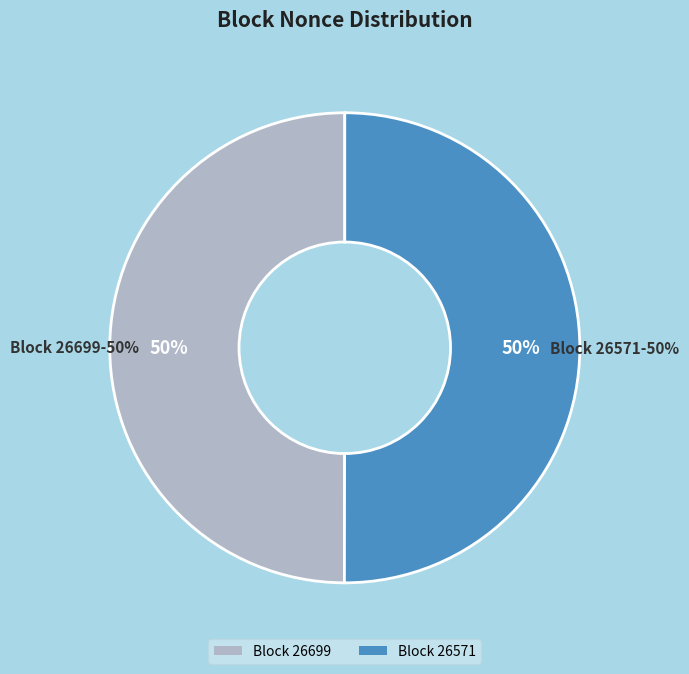

What percentage do 26699 and 26571 together represent?

100.0%